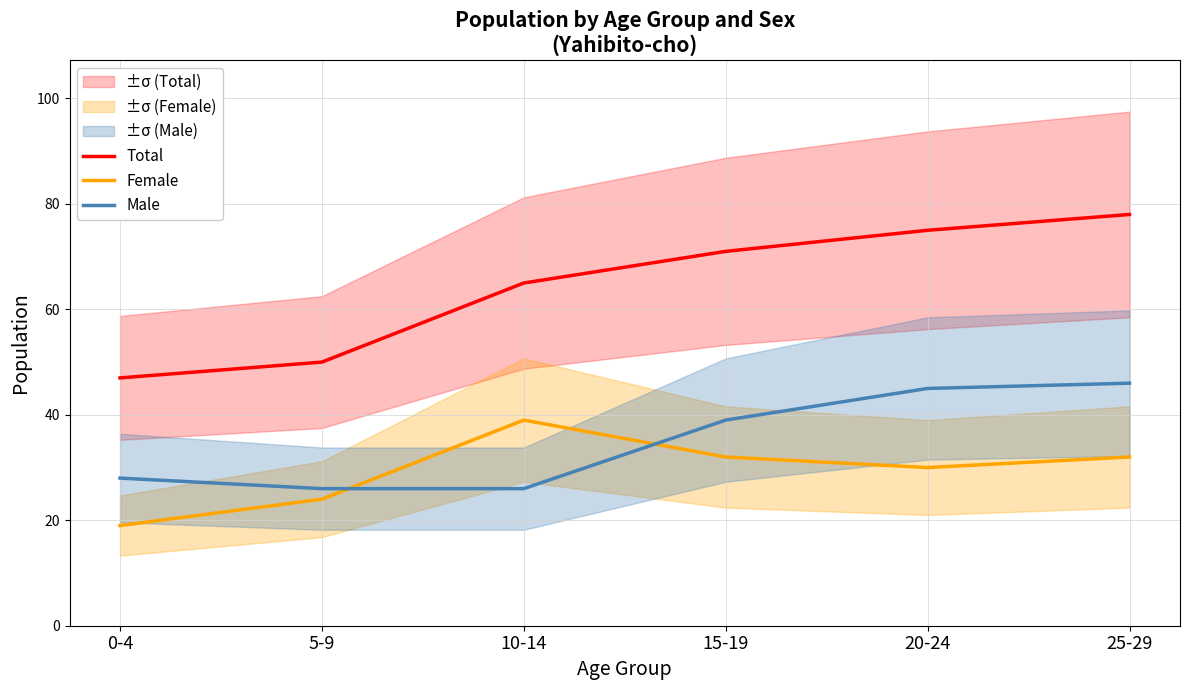

What is the difference between the maximum and second lowest values in the Female series?

15